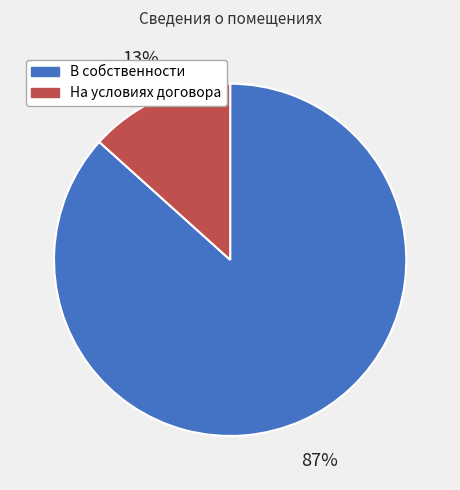

What percentage is the В собственности slice, to the nearest percent?

87%